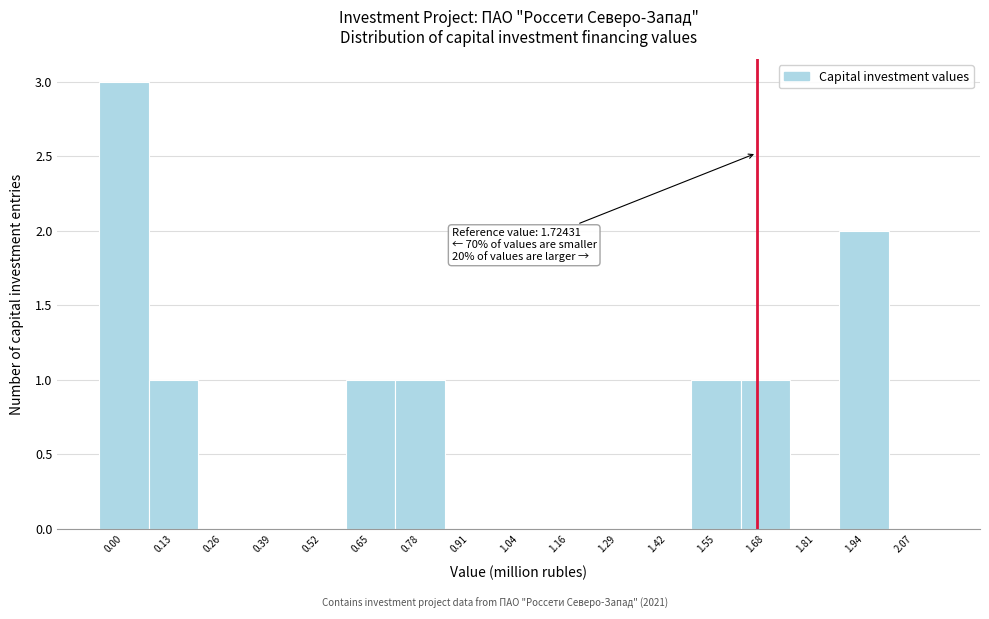

Reading left to right, extract all data points from this chart.

0.00=3	0.13=1	0.26=0	0.39=0	0.52=0	0.65=1	0.78=1	0.91=0	1.04=0	1.16=0	1.29=0	1.42=0	1.55=1	1.68=1	1.81=0	1.94=2	2.07=0